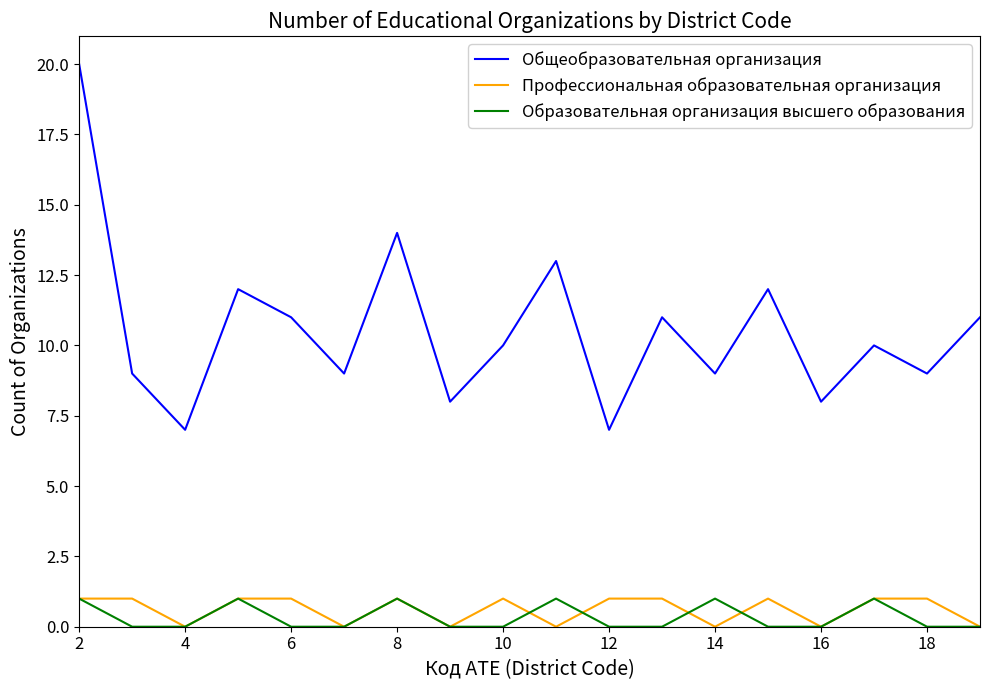

Count the Профессиональная образовательная организация values in the range 0 to 1.

18